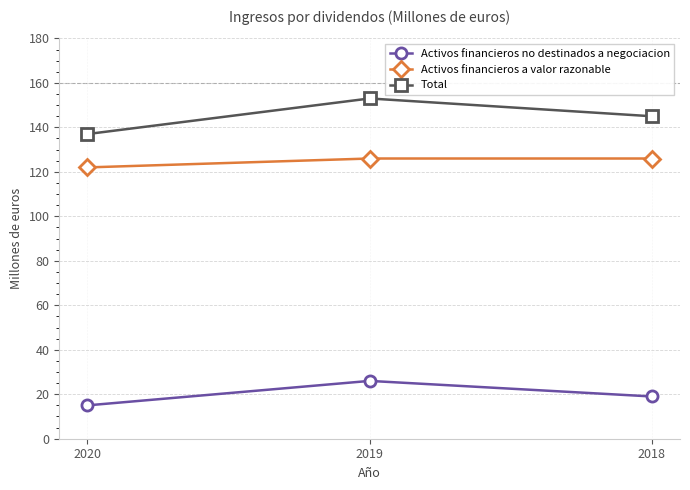

What is the highest value of the Activos financieros a valor razonable series?

126